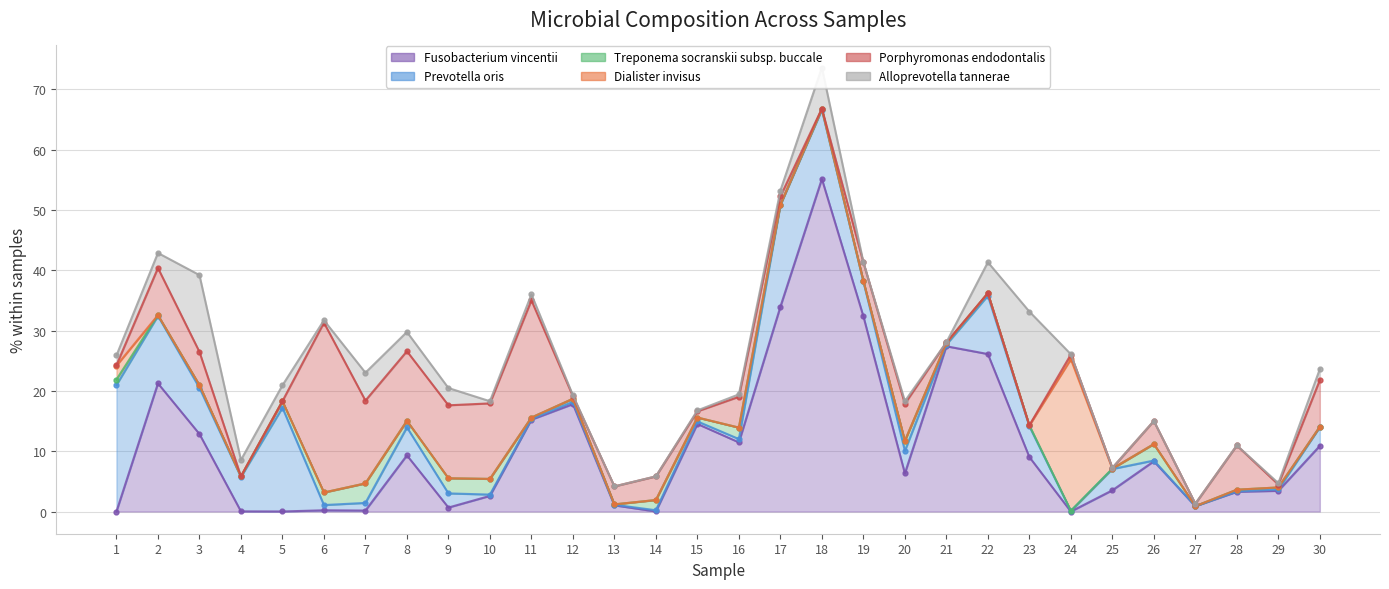

Reading left to right, list all the values displayed in this chart.

Fusobacterium vincentii: 1=0.0	2=21.2	3=12.8	4=0.0	5=0.0	6=0.2	7=0.2	8=9.3	9=0.7	10=2.6	11=15.2	12=17.8	13=1.0	14=0.0	15=14.5	16=11.5	17=33.9	18=55.1	19=32.4	20=6.3	21=27.4	22=26.1	23=9.0	24=0.0	25=3.5	26=8.3	27=0.9	28=3.3	29=3.4	30=10.9
Prevotella oris: 1=21.0	2=11.2	3=7.7	4=5.7	5=17.2	6=0.9	7=1.3	8=4.6	9=2.3	10=0.2	11=0.1	12=0.4	13=0.1	14=0.2	15=0.4	16=0.6	17=16.9	18=11.5	19=5.8	20=3.7	21=0.3	22=9.7	23=5.1	24=0.1	25=3.5	26=0.1	27=0.0	28=0.1	29=0.2	30=3.1
Treponema socranskii subsp. buccale: 1=0.9	2=0.1	3=0.4	4=0.1	5=1.1	6=2.1	7=3.2	8=1.1	9=2.5	10=2.6	11=0.2	12=0.5	13=0.1	14=1.7	15=0.6	16=1.9	17=0.0	18=0.1	19=0.1	20=1.6	21=0.2	22=0.4	23=0.1	24=0.0	25=0.1	26=2.7	27=0.0	28=0.3	29=0.3	30=0.0
Dialister invisus: 1=2.3	2=0.0	3=0.0	4=0.0	5=0.0	6=0.0	7=0.0	8=0.0	9=0.0	10=0.0	11=0.0	12=0.0	13=0.0	14=0.0	15=0.0	16=0.0	17=0.0	18=0.0	19=0.0	20=0.0	21=0.0	22=0.0	23=0.0	24=25.1	25=0.0	26=0.0	27=0.0	28=0.0	29=0.0	30=0.0
Porphyromonas endodontalis: 1=0.1	2=7.8	3=5.5	4=0.0	5=0.0	6=28.1	7=13.7	8=11.5	9=12.1	10=12.5	11=19.4	12=0.4	13=3.0	14=3.9	15=1.0	16=5.1	17=1.4	18=0.1	19=3.1	20=6.2	21=0.1	22=0.0	23=0.0	24=0.8	25=0.1	26=3.8	27=0.4	28=7.3	29=0.5	30=7.7
Alloprevotella tannerae: 1=1.6	2=2.5	3=12.7	4=2.7	5=2.6	6=0.4	7=4.6	8=3.2	9=2.9	10=0.4	11=1.0	12=0.2	13=0.0	14=0.0	15=0.2	16=0.4	17=1.0	18=6.8	19=0.0	20=0.4	21=0.0	22=5.1	23=18.9	24=0.1	25=0.0	26=0.0	27=0.0	28=0.0	29=0.2	30=1.8